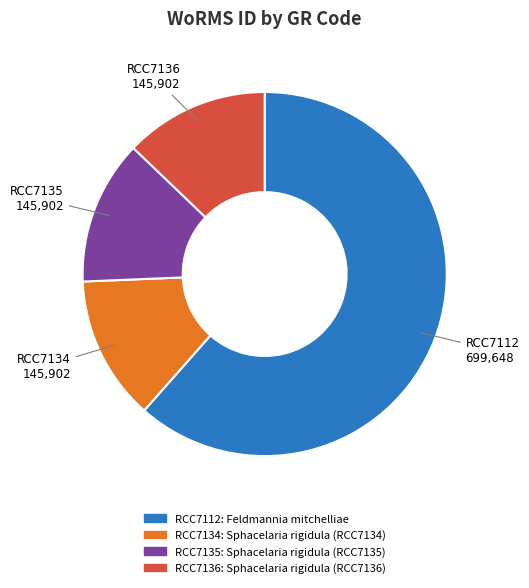

Is there any slice that represents more than half of the pie?

Yes